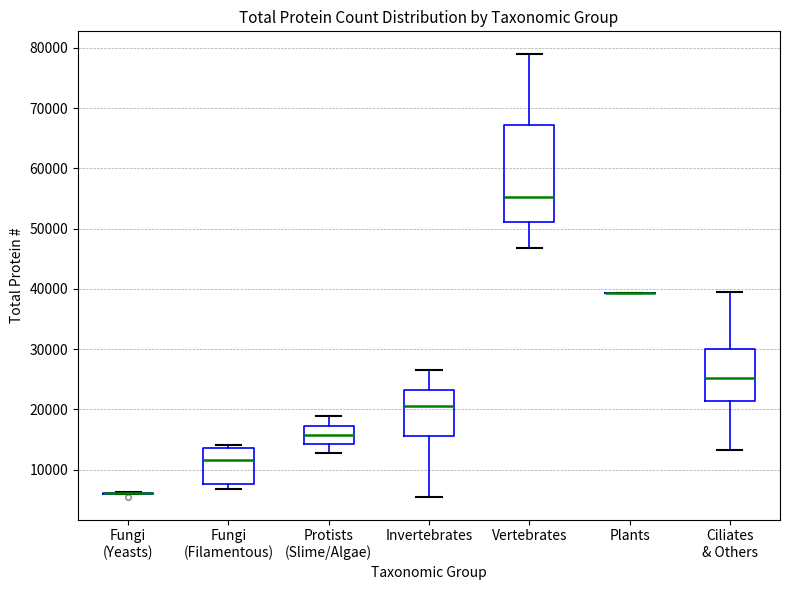

Reading left to right, read every box against the y-axis: the position of its median line, the range the box covers, and the ends of its whiskers. The values are not printed on the chart, so give them approximately, as read against the axis.

Fungi (Yeasts): box collapsed to a line at 6000, whiskers 6000 to 6000
Fungi (Filamentous): median 12000, box 8000 to 13000, whiskers 7000 to 14000
Protists (Slime/Algae): median 16000, box 14000 to 17000, whiskers 13000 to 19000
Invertebrates: median 21000, box 16000 to 23000, whiskers 5000 to 27000
Vertebrates: median 55000, box 51000 to 67000, whiskers 47000 to 79000
Plants: box collapsed to a line at 39000, whiskers 39000 to 39000
Ciliates & Others: median 25000, box 21000 to 30000, whiskers 13000 to 39000